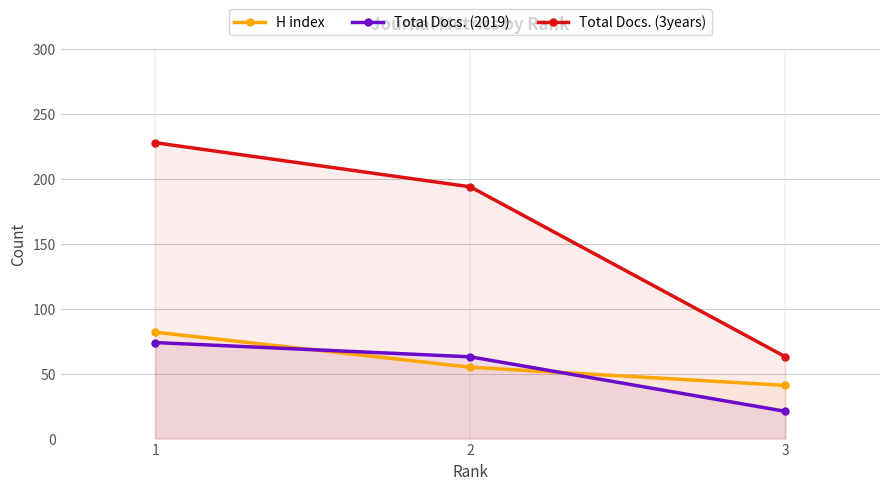

What is the total value across all series at 3?

125